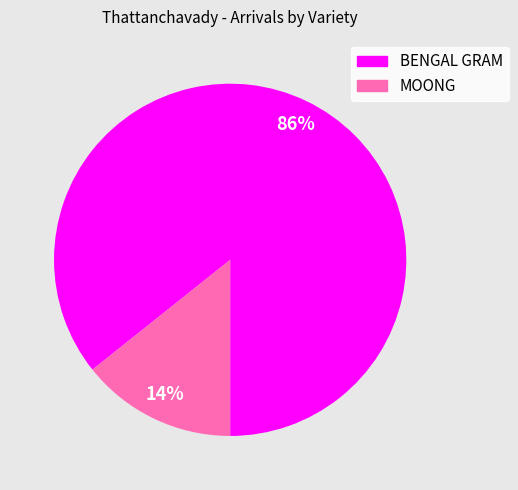

Which category has the biggest portion of the pie?

BENGAL GRAM